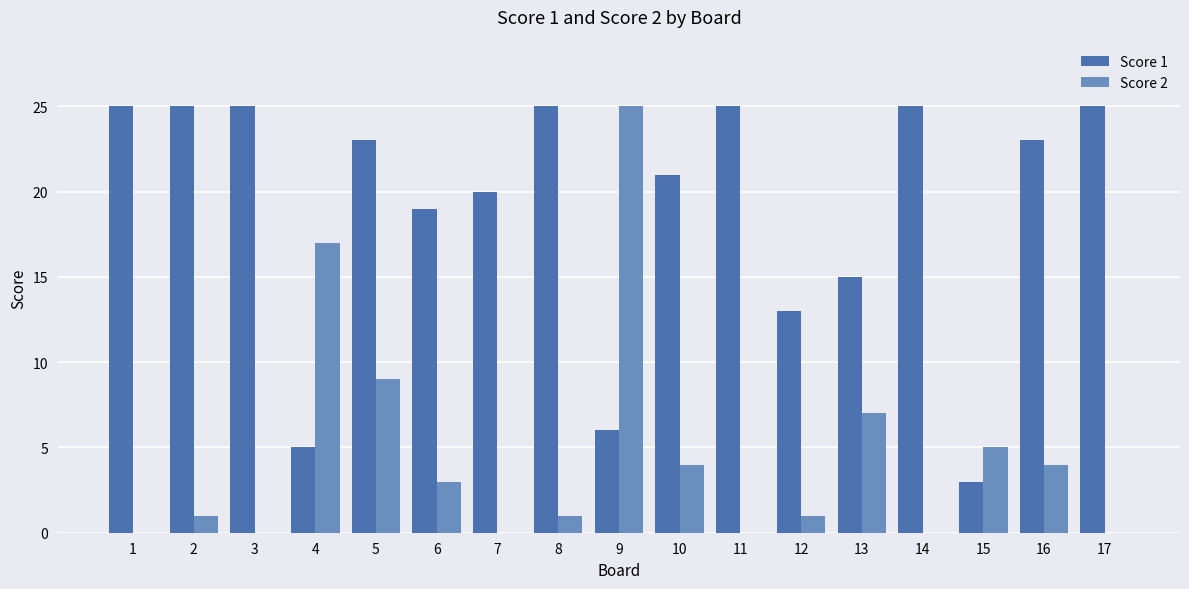

Between 7 and 17, which series saw the biggest shift?

Score 1